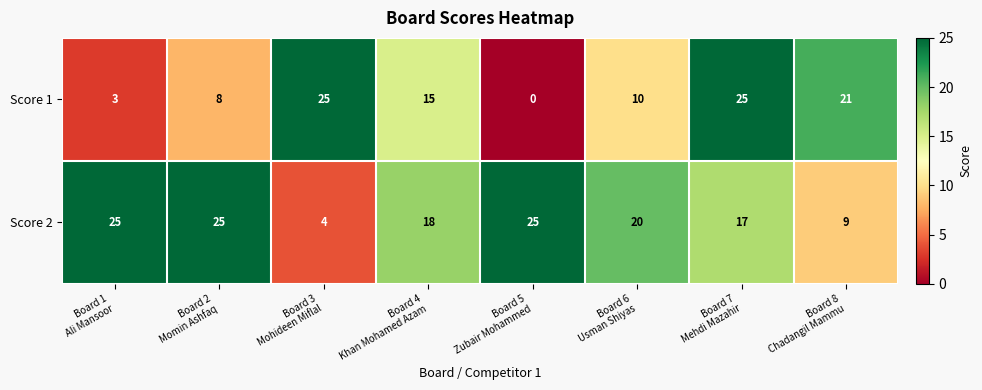

Rank the series by their average value, from highest to lowest.

Score 2, Score 1